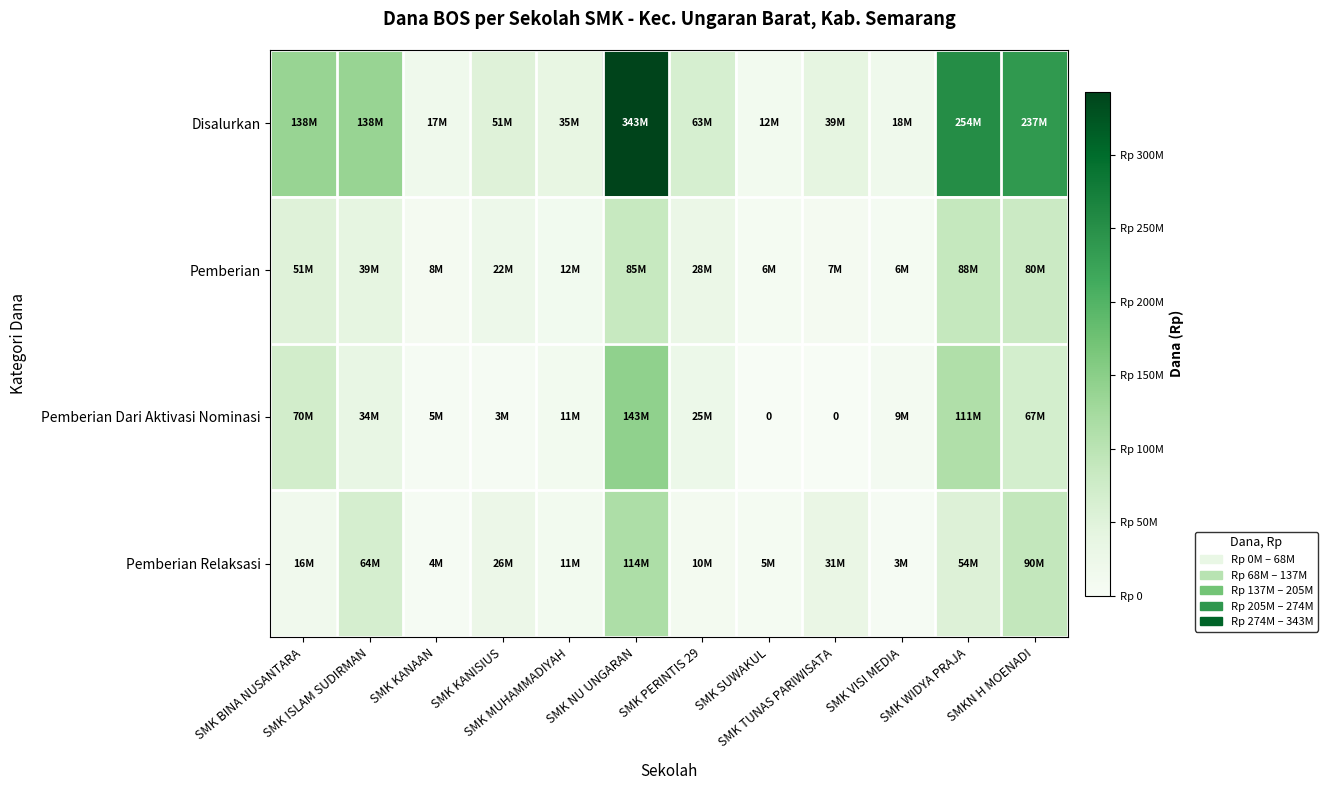

What is the greatest value displayed?

343000000